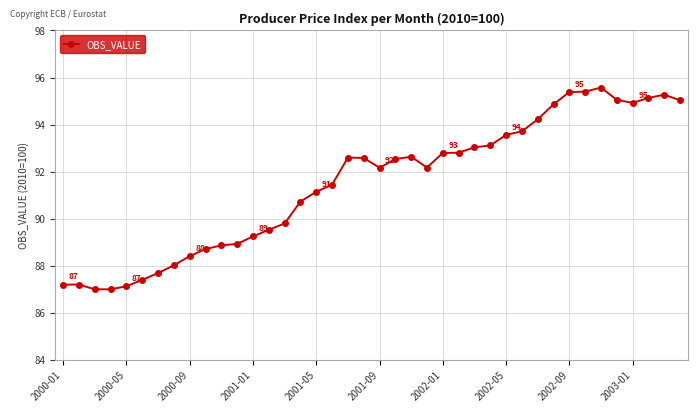

True or false: there are more than 1 points higher than both neighbors.

True